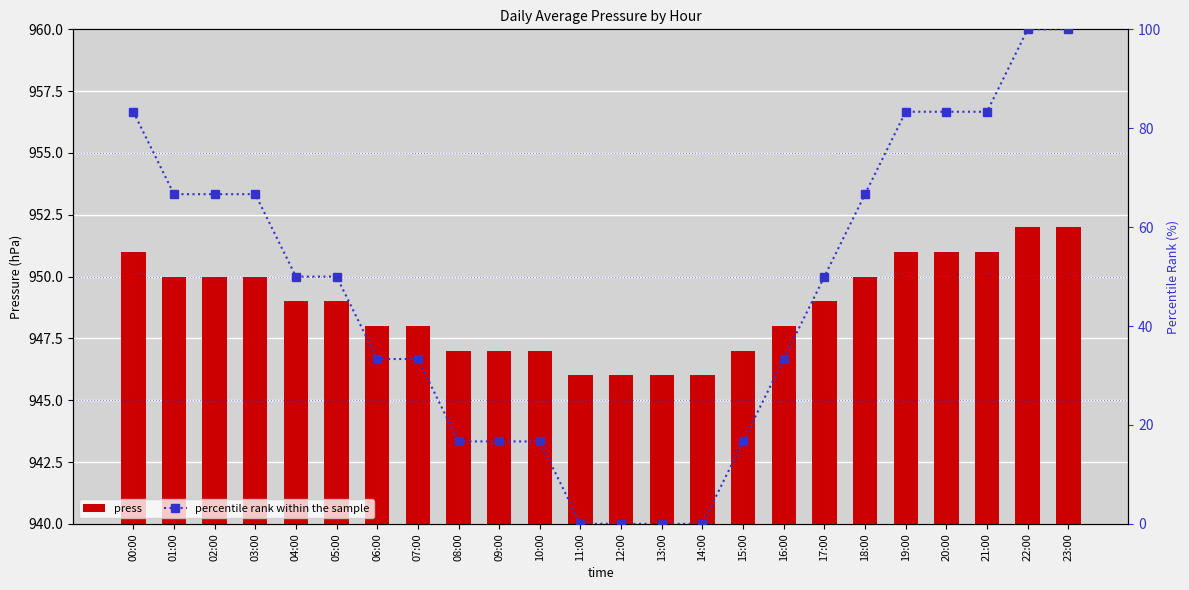

Rank the series at 22:00 from highest to lowest value.

press, percentile rank within the sample